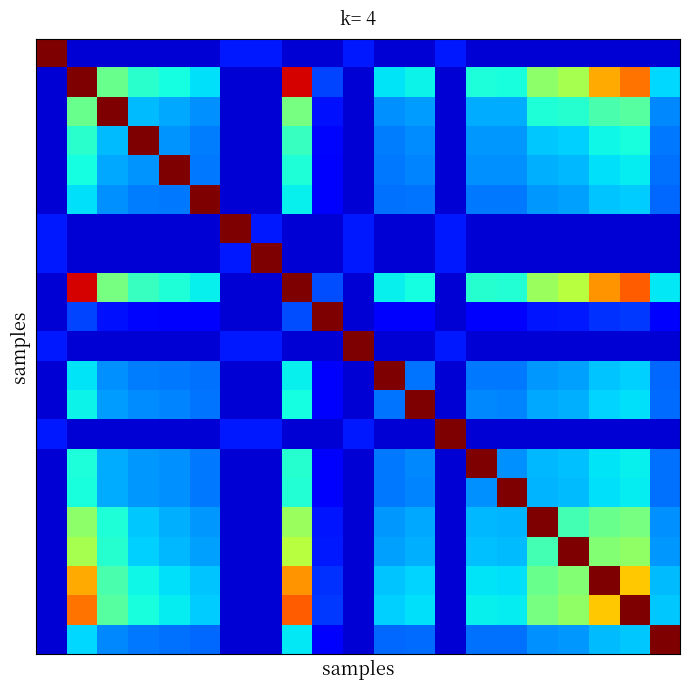

At how many categories does at least one series exceed 0?

21